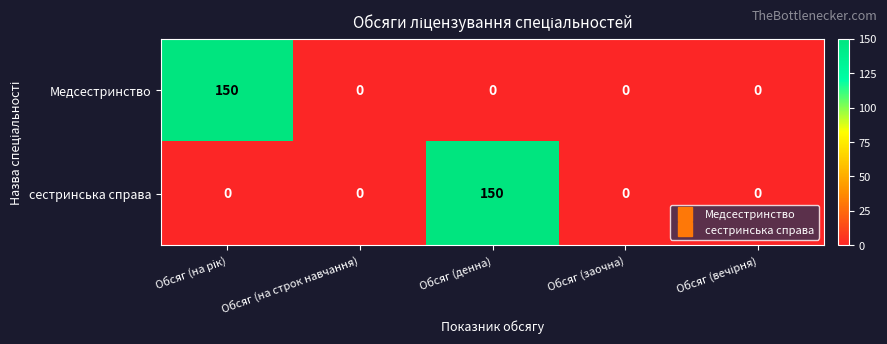

Reading left to right, extract all data points from this chart.

Медсестринство: 150	0	0	0	0
сестринська справа: 0	0	150	0	0